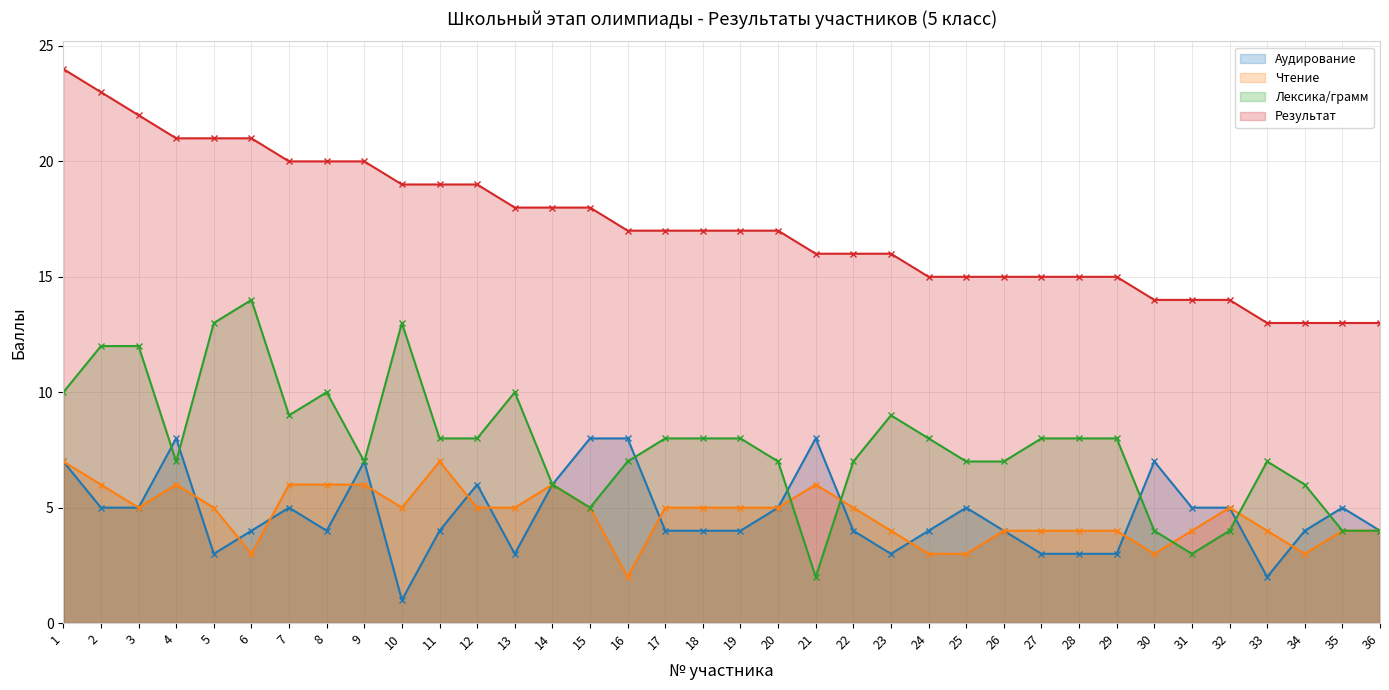

Rank the series at 8 from lowest to highest value.

Аудирование, Чтение, Лексика/грамм, Результат